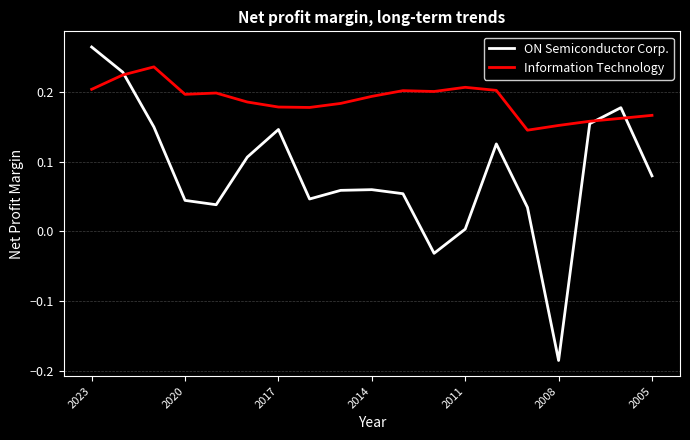

Rank the series by their average value, from highest to lowest.

Information Technology, ON Semiconductor Corp.